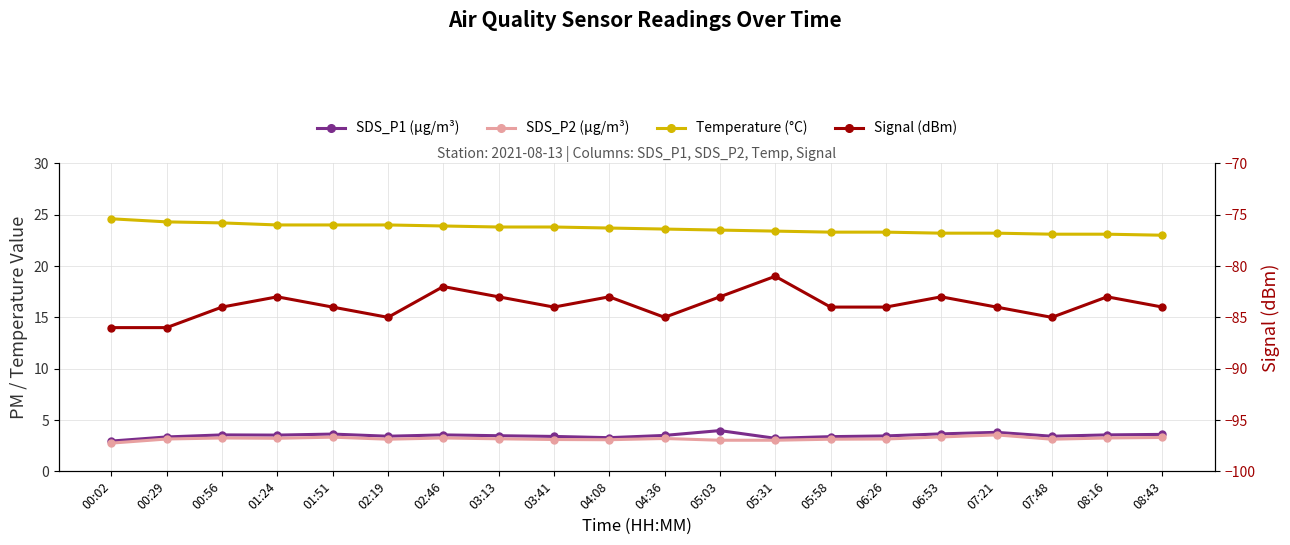

What is the lowest value of the SDS_P1 (µg/m³) series?

3.0